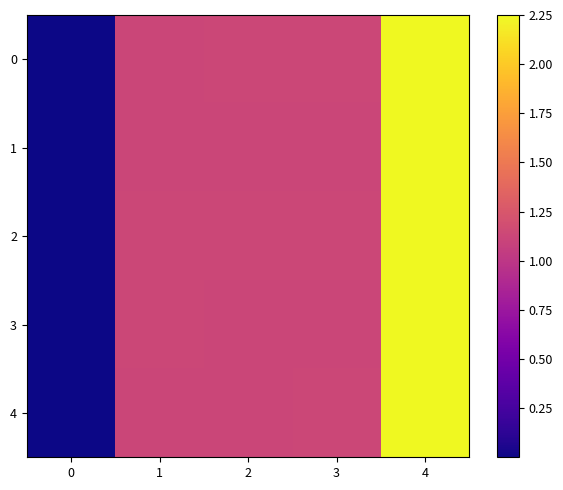

What is the total value across all series at 1?

5.6